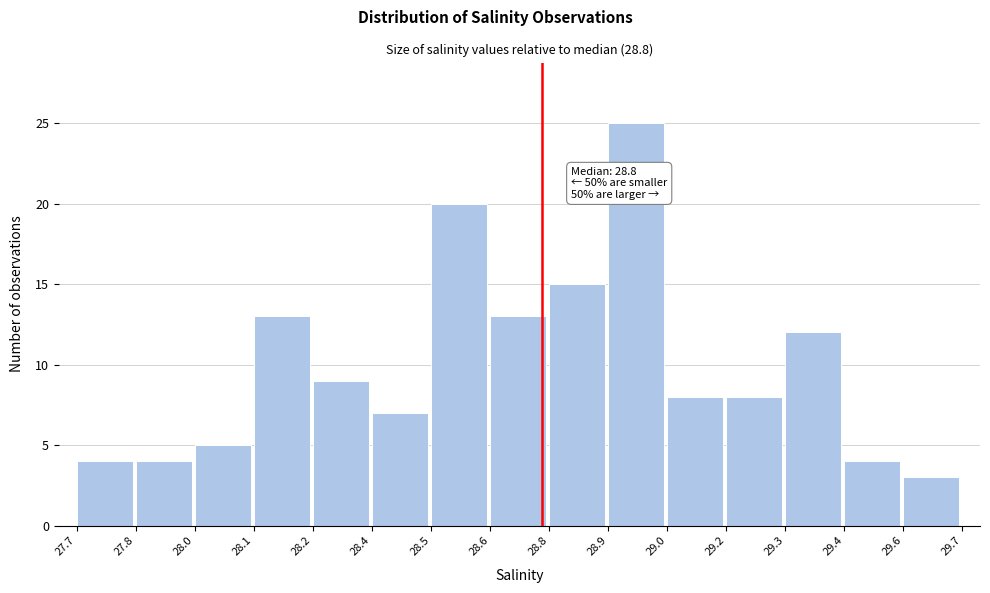

Reading right to left, what are all the values shown in this chart?

29.6=3	29.4=4	29.3=12	29.2=8	29.0=8	28.9=25	28.8=15	28.6=13	28.5=20	28.4=7	28.2=9	28.1=13	28.0=5	27.8=4	27.7=4